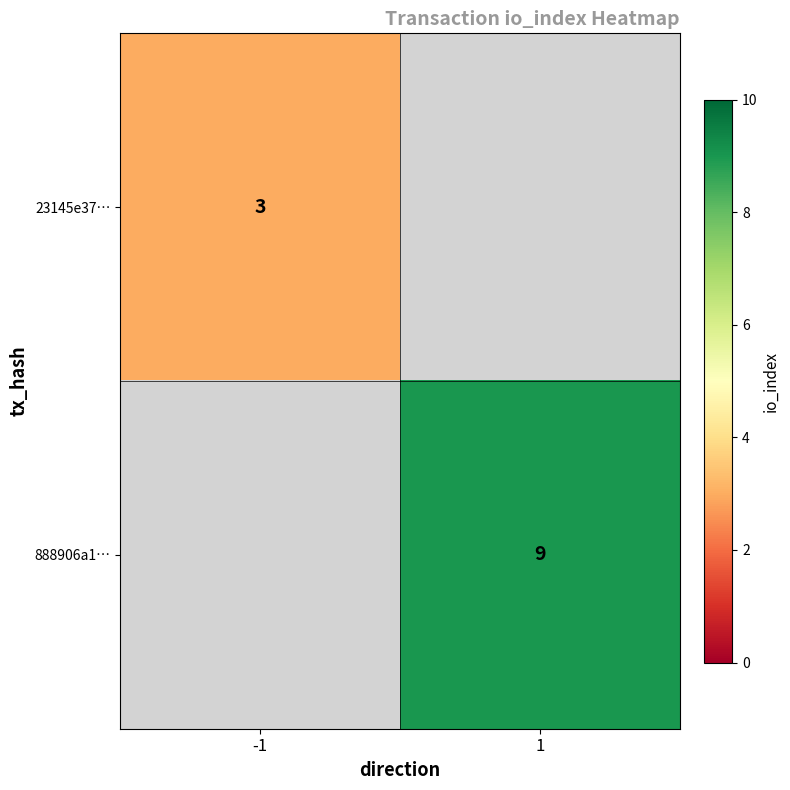

True or false: 23145e37… has a value of 5 at -1.

False